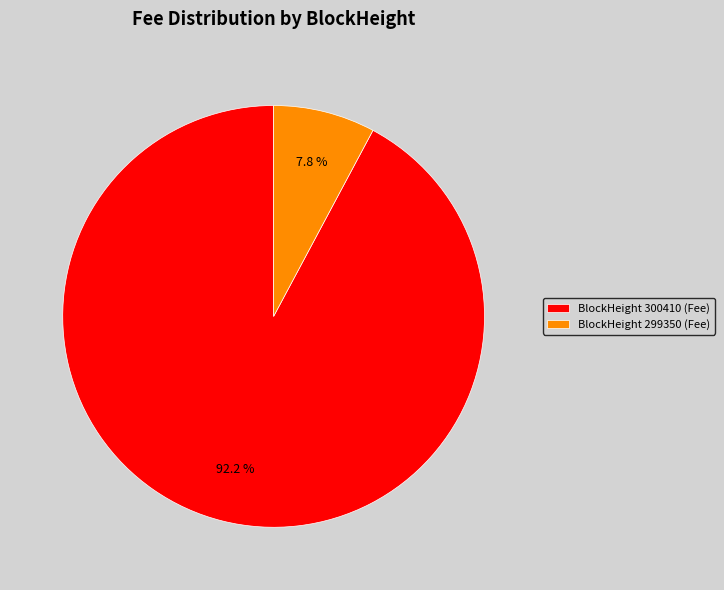

Does BlockHeight 300410 (Fee) account for over 50% of the chart?

Yes